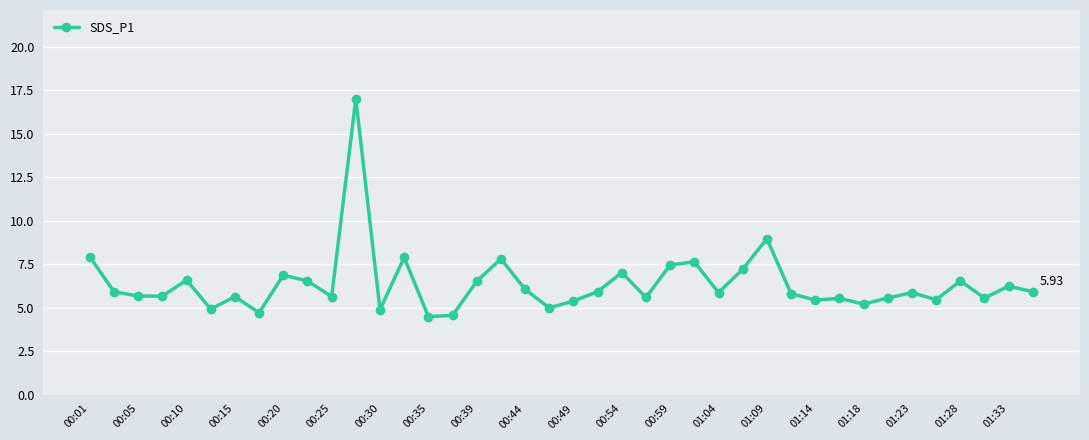

What is the average value?

6.4